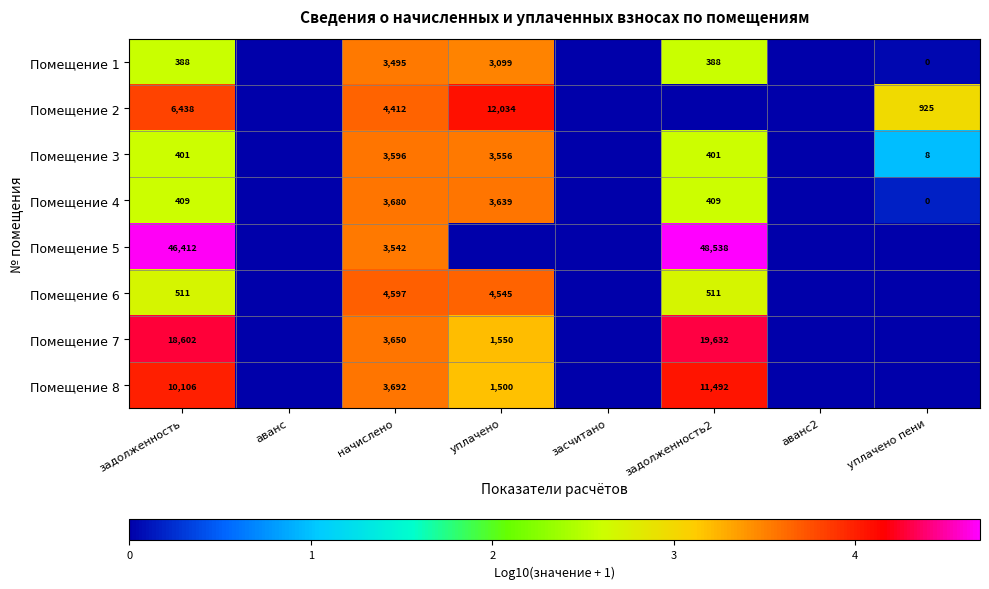

Which category has the highest value across all series?

задолженность2